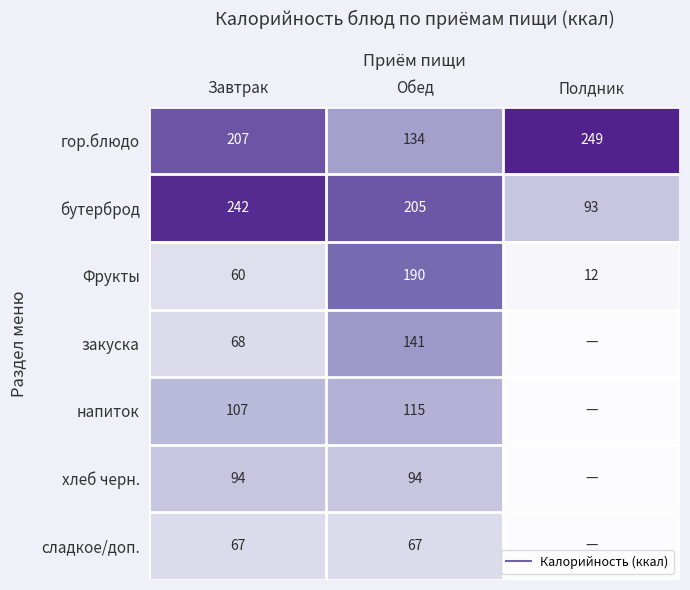

Rank the series at Полдник from lowest to highest value.

закуска, напиток, хлеб черн., сладкое/доп., Фрукты, бутерброд, гор.блюдо